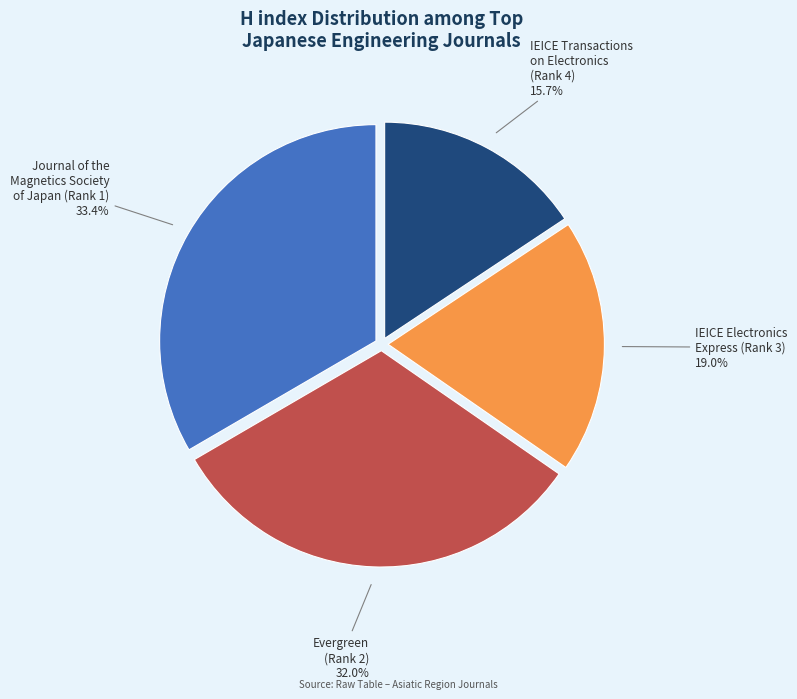

Does any single category account for the majority?

No